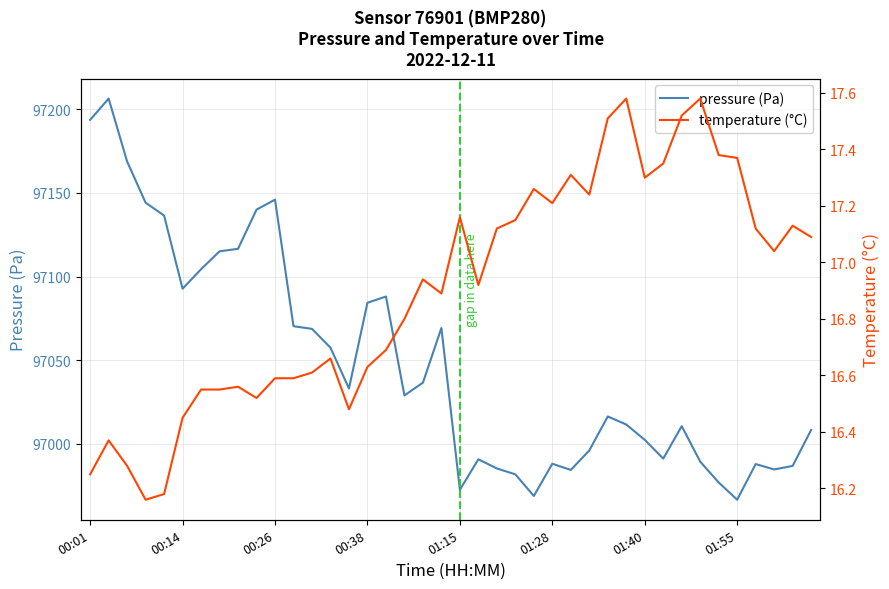

Which series has the widest spread of values?

pressure (Pa)